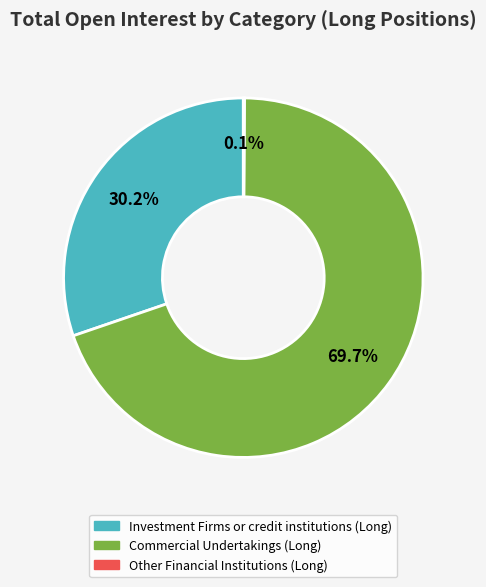

Is Investment Firms or credit institutions (Long) the majority of the pie?

No